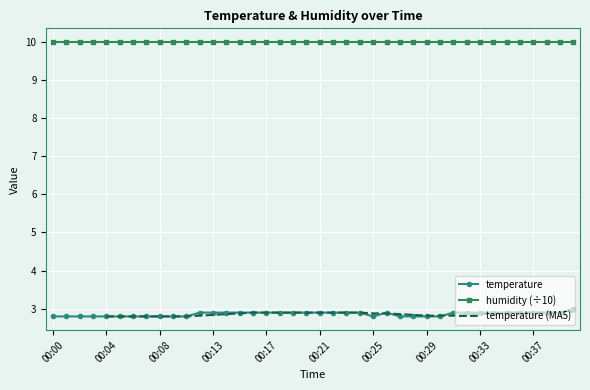

Is this an area chart (filled region under the line)?

No